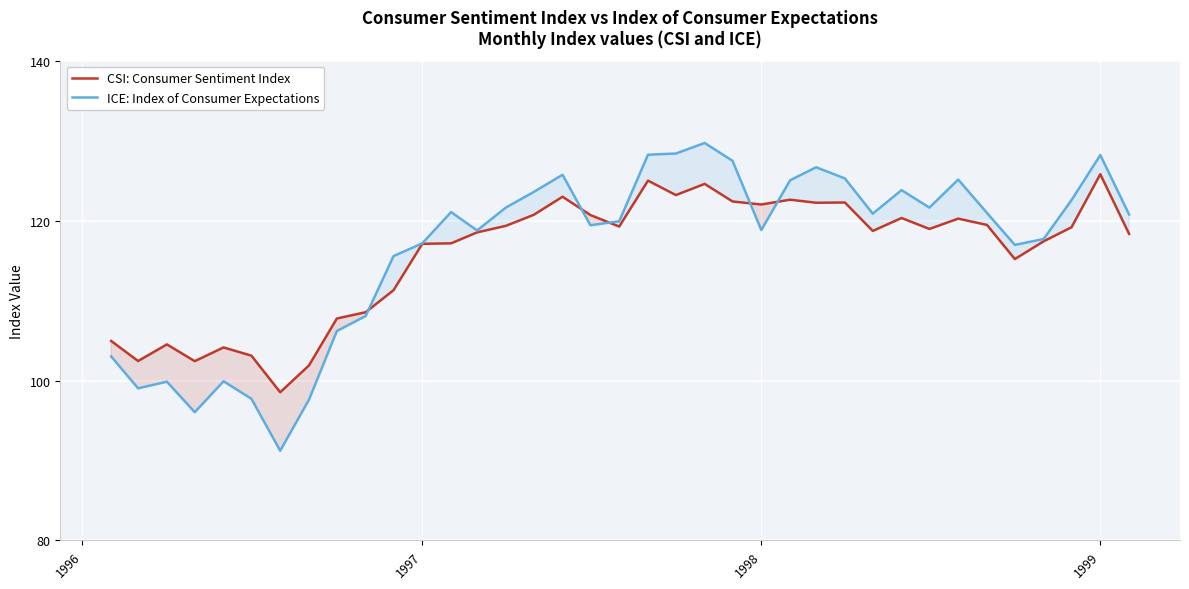

How many intersections are there between ICE: Index of Consumer Expectations and CSI: Consumer Sentiment Index?

5